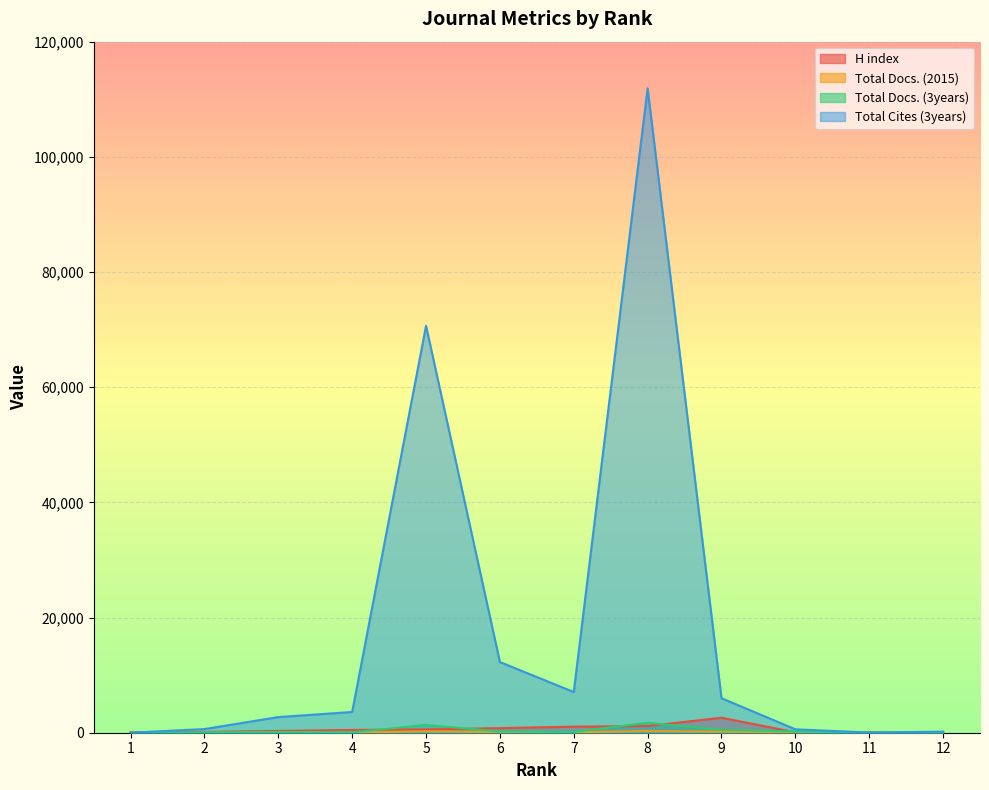

At which label does Total Cites (3years) first exceed 3596?

5